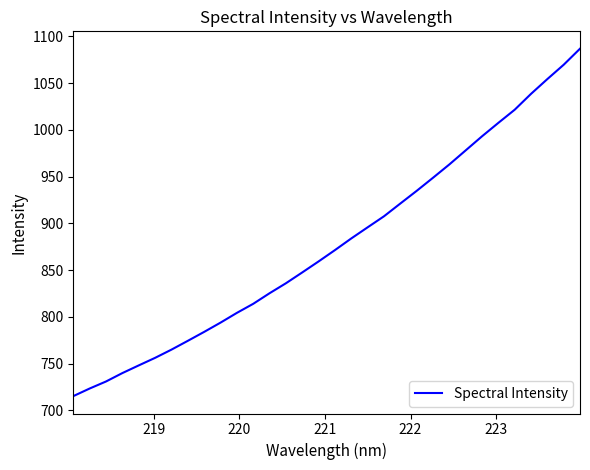

What is the minimum value shown in the chart?

715.2